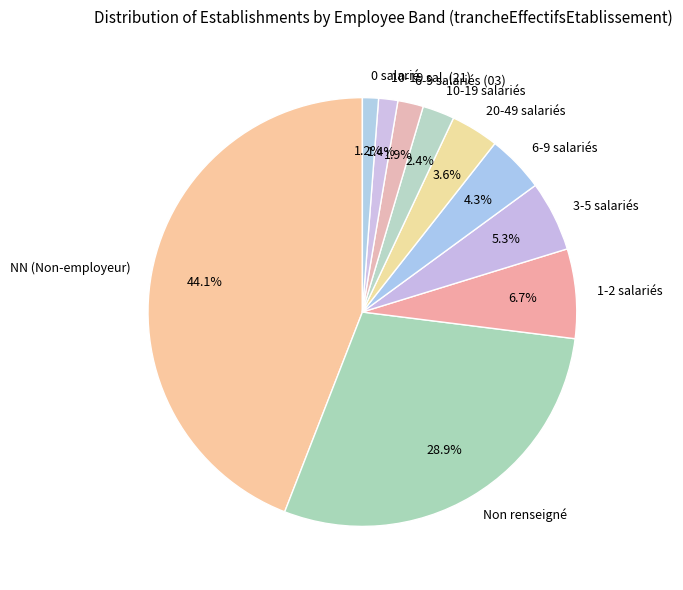

To the nearest percent, what is the difference between the largest and smallest slice percentages?

43%